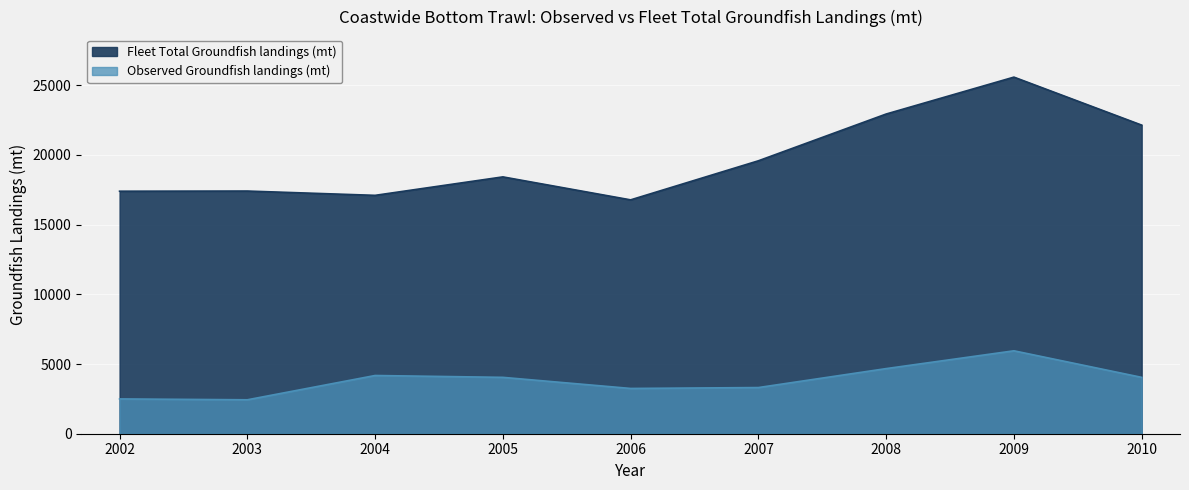

List the labels in order of Fleet Total Groundfish landings (mt) value, largest first.

2009, 2008, 2010, 2007, 2005, 2003, 2002, 2004, 2006